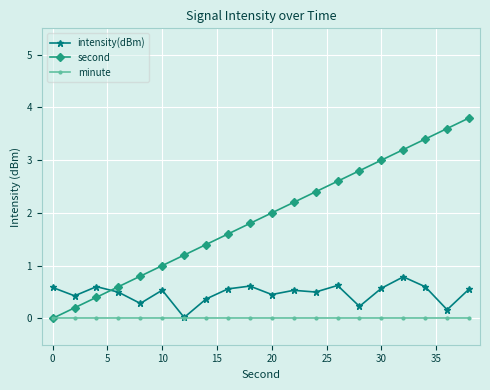

Is this an area chart (filled region under the line)?

No